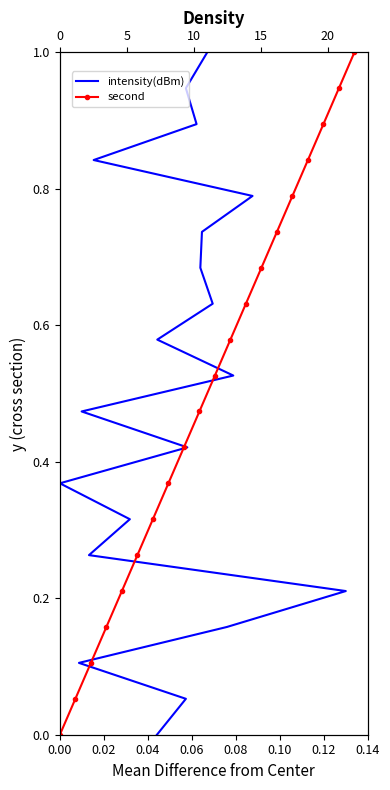

List the series in order of their peak value, lowest first.

intensity(dBm), second